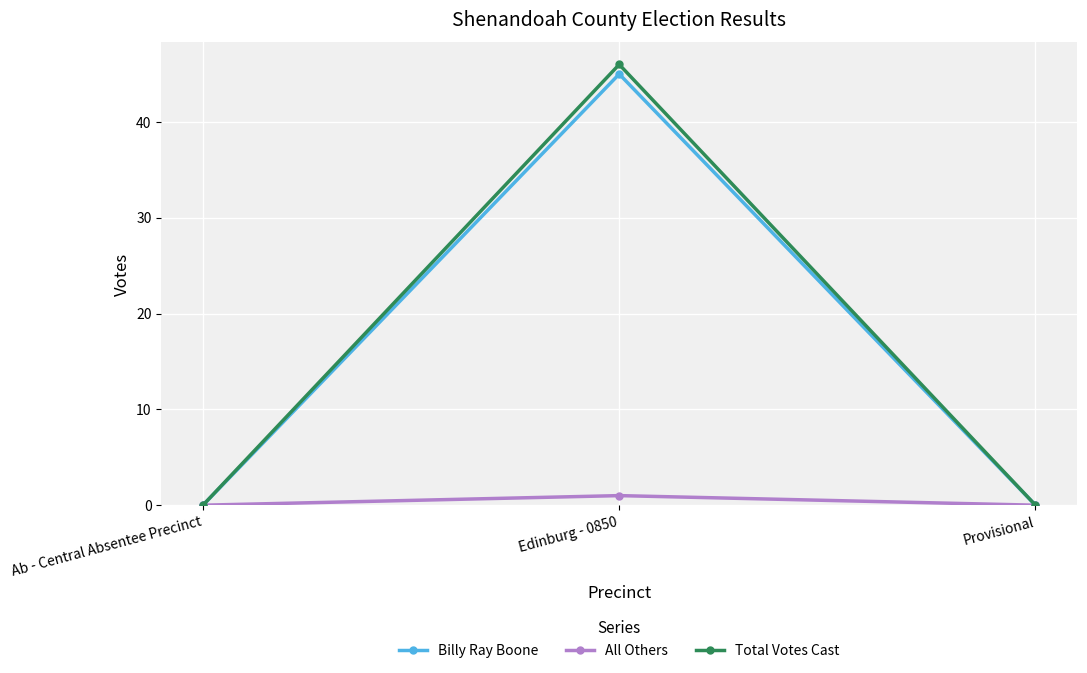

Which label corresponds to the largest value in the chart?

Edinburg - 0850